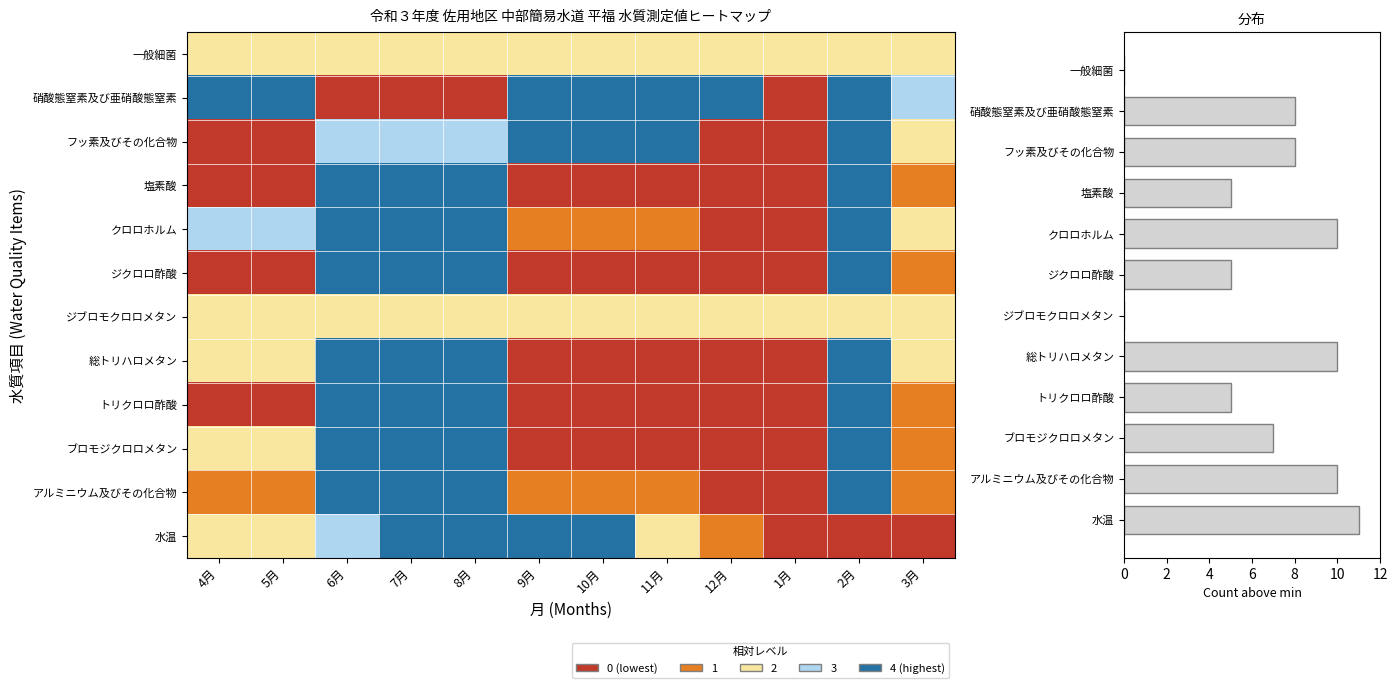

Reading top to bottom, what are all the values shown in this chart?

一般細菌=0	硝酸態窒素及び亜硝酸態窒素=8	フッ素及びその化合物=8	塩素酸=5	クロロホルム=10	ジクロロ酢酸=5	ジブロモクロロメタン=0	総トリハロメタン=10	トリクロロ酢酸=5	ブロモジクロロメタン=7	アルミニウム及びその化合物=10	水温=11